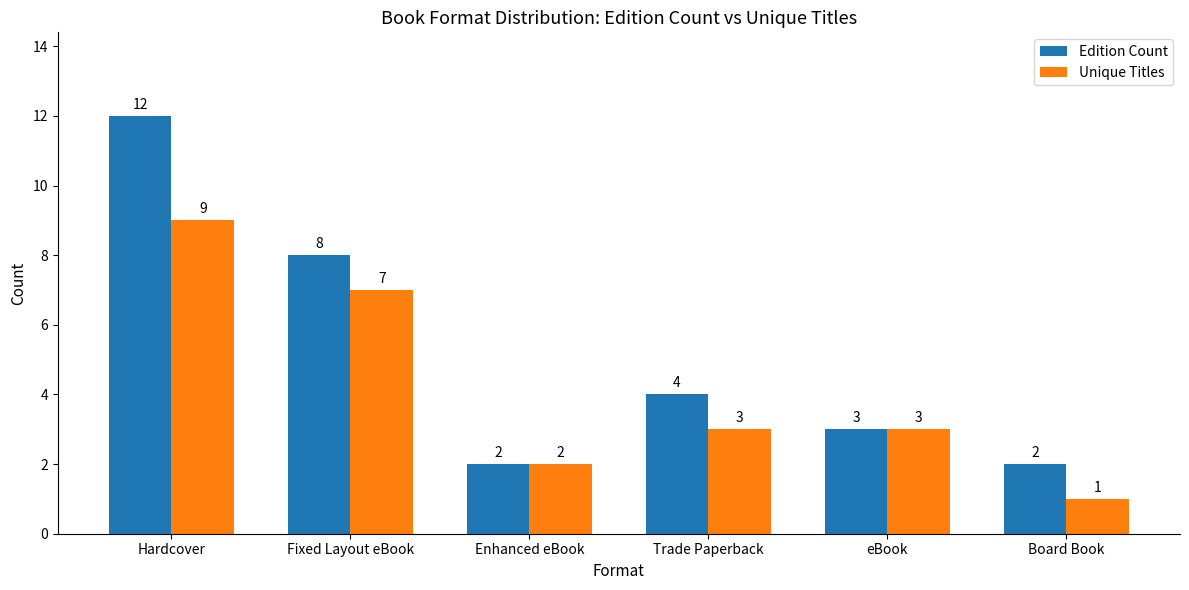

What is the average value of the Unique Titles series?

4